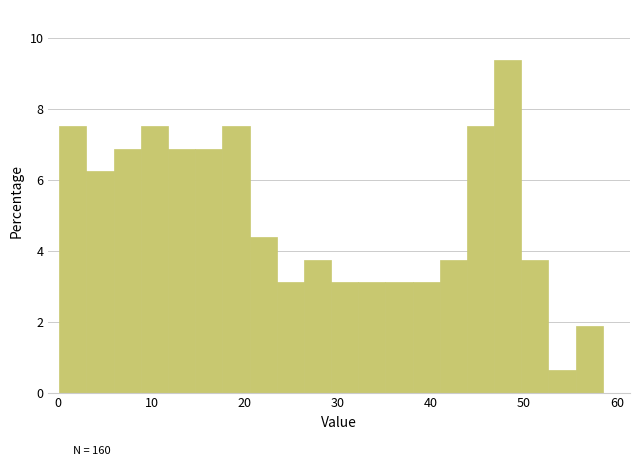

Read against the x-axis, roughly where is the centre of the tallest bar?

48